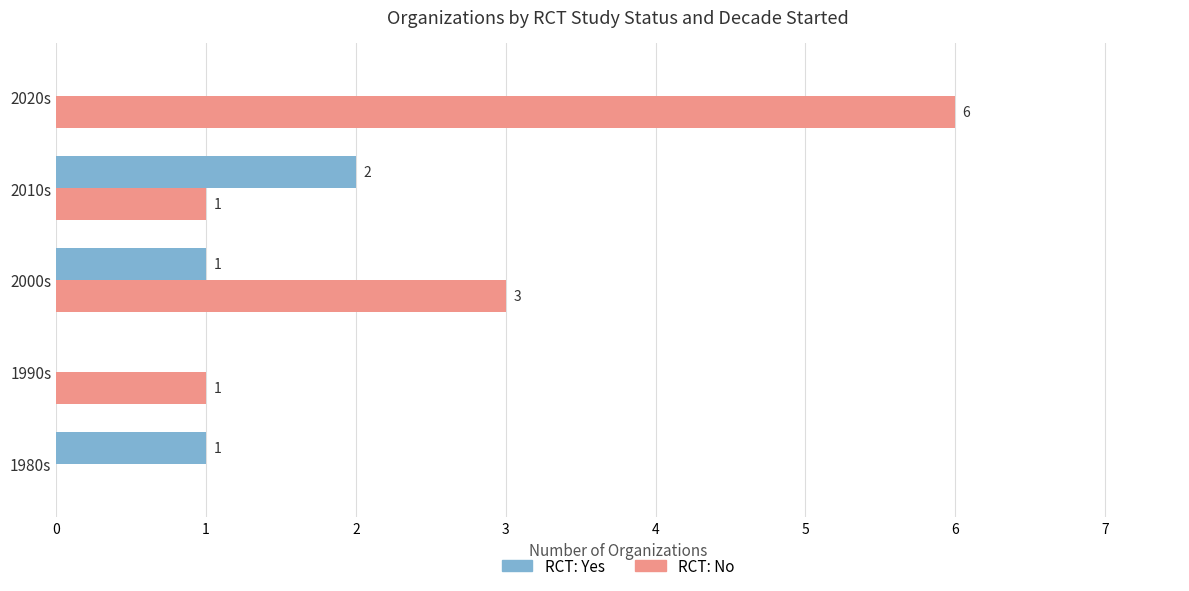

Between 1980s and 2020s, which series saw the biggest shift?

RCT: No